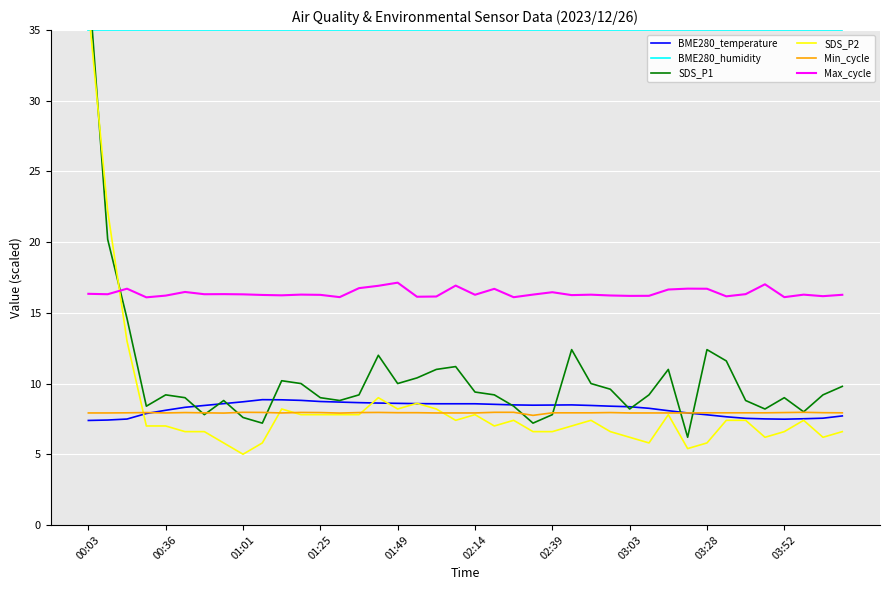

How many data points does each series have?

40